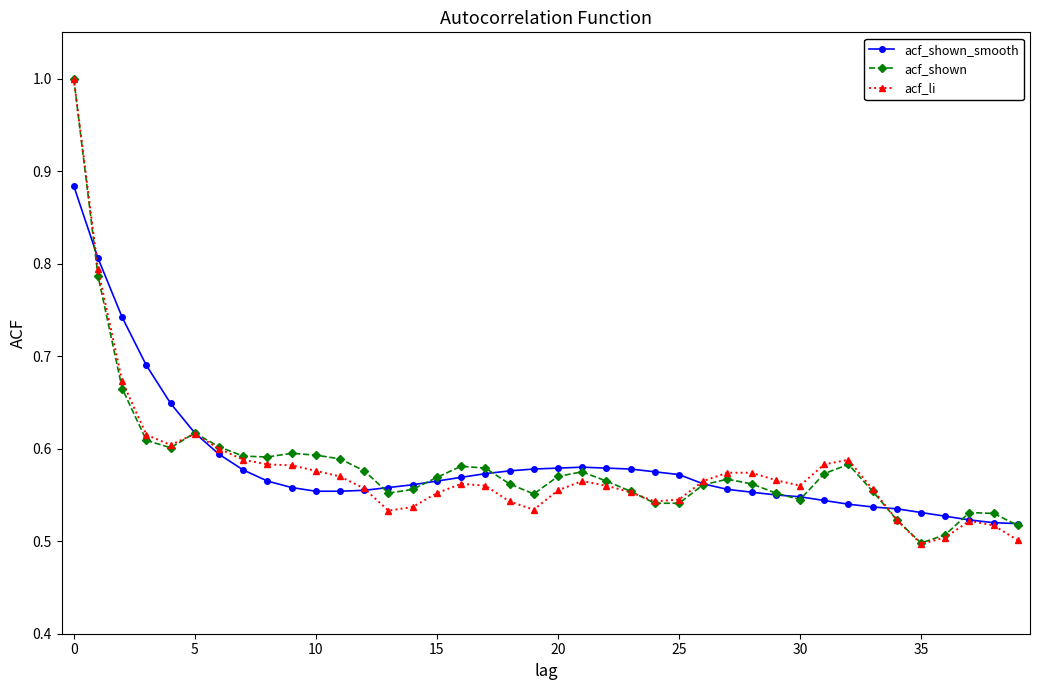

In acf_li, how many points are lower than both neighbors (excluding endpoints)?

6